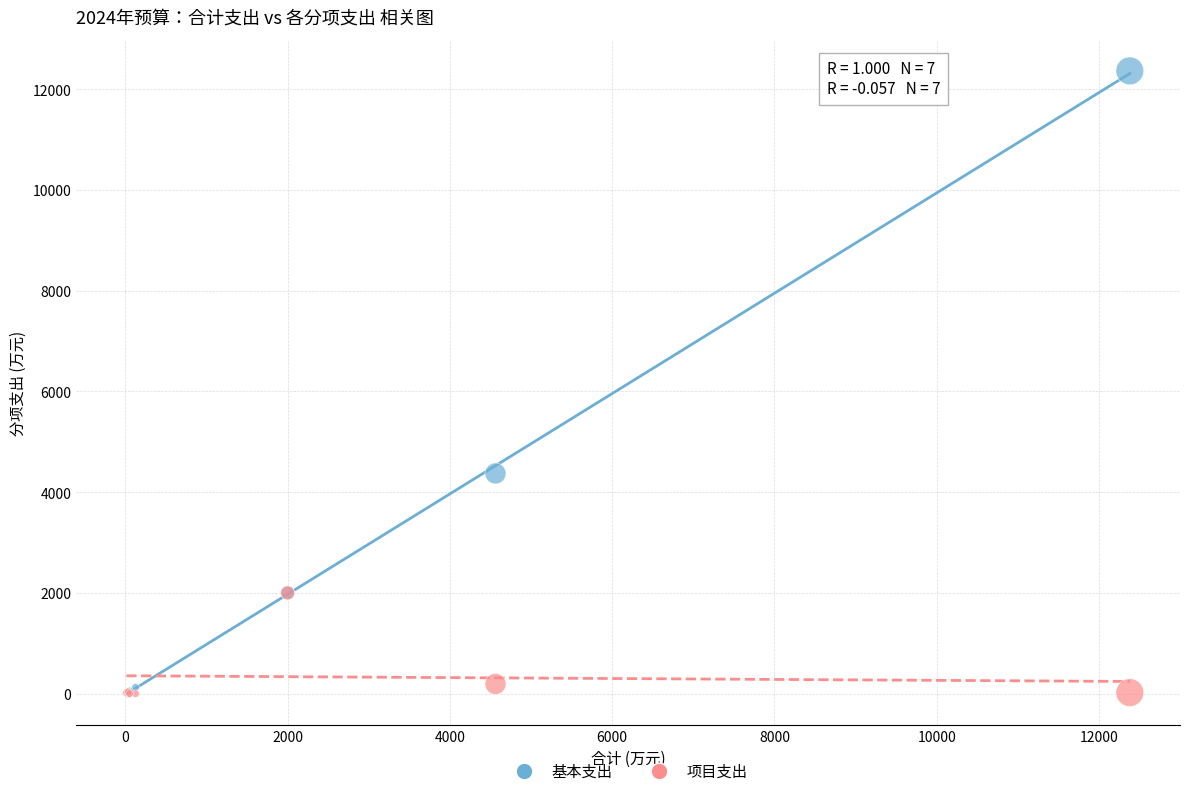

In the 基本支出 series, what Y value is closest to 6180?

4370.6